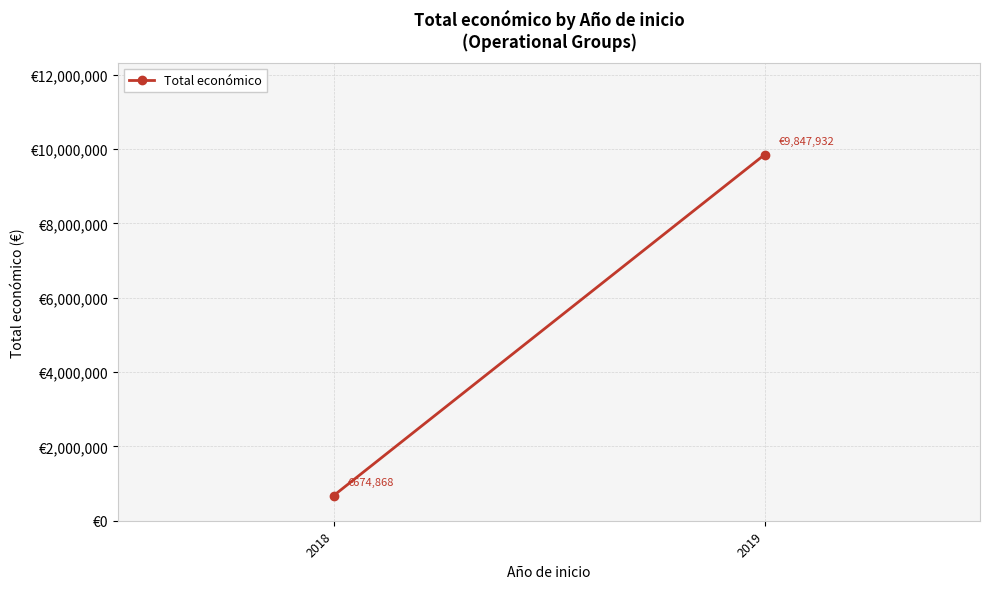

What is the minimum value shown in the chart?

674868